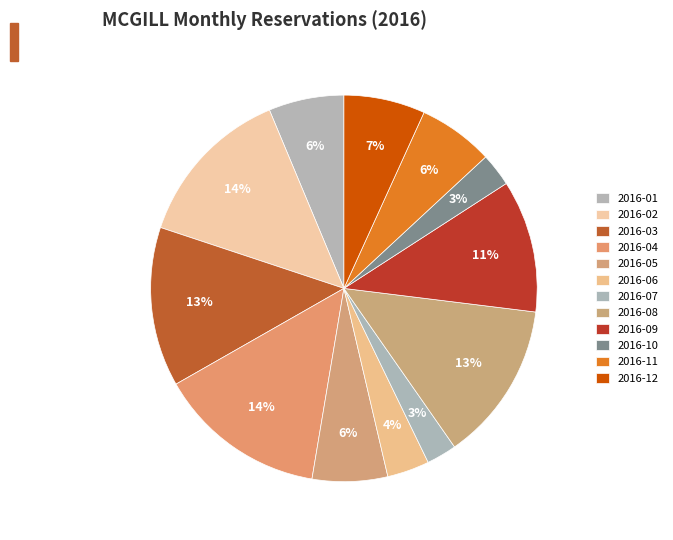

Count the number of slices in the pie.

12